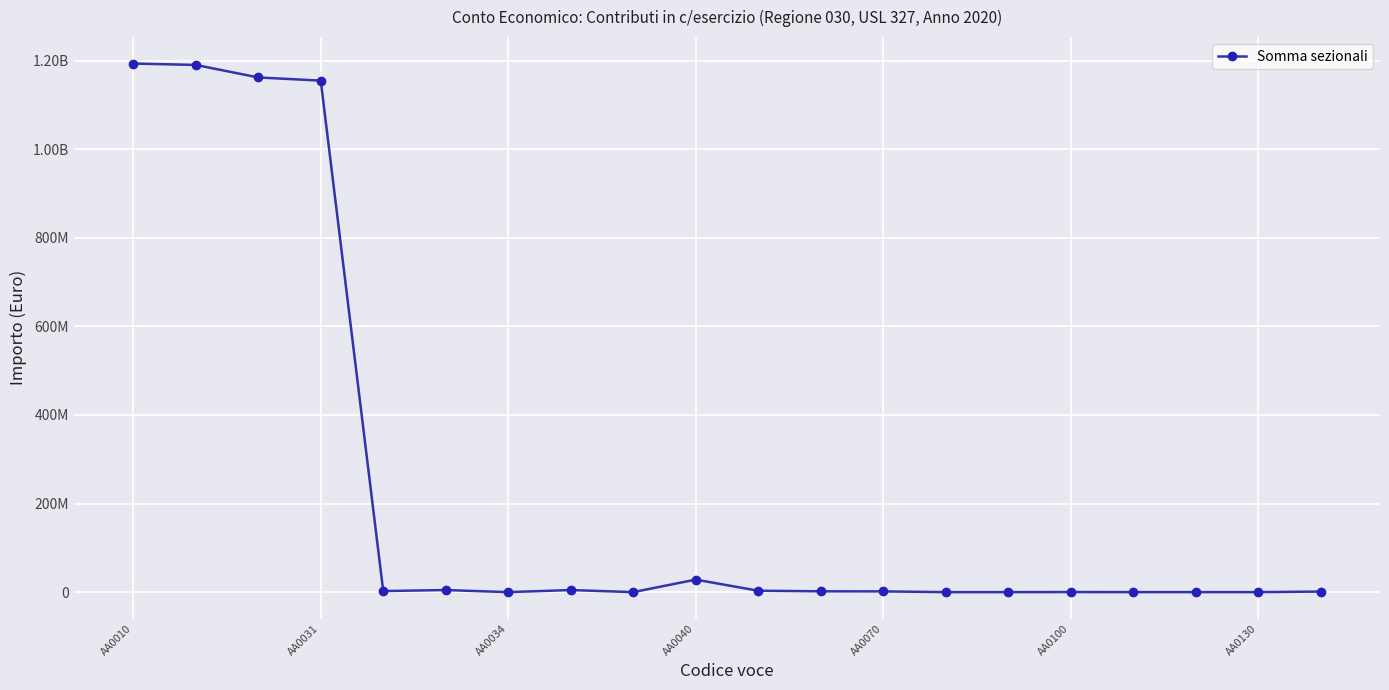

How many positive values are there?

15